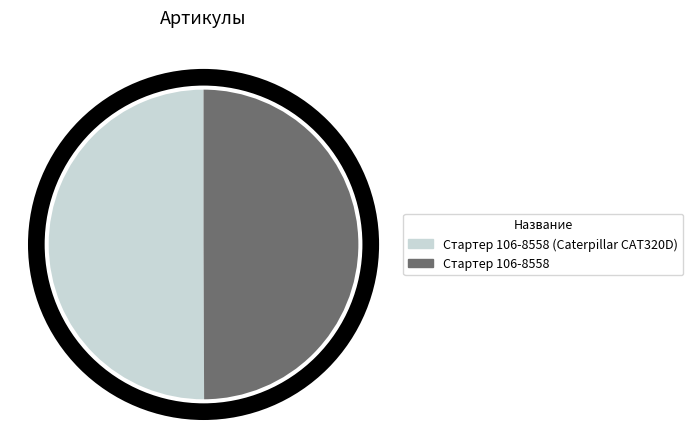

True or false: Стартер 106-8558 (Caterpillar CAT320D) accounts for 62% of the total.

False